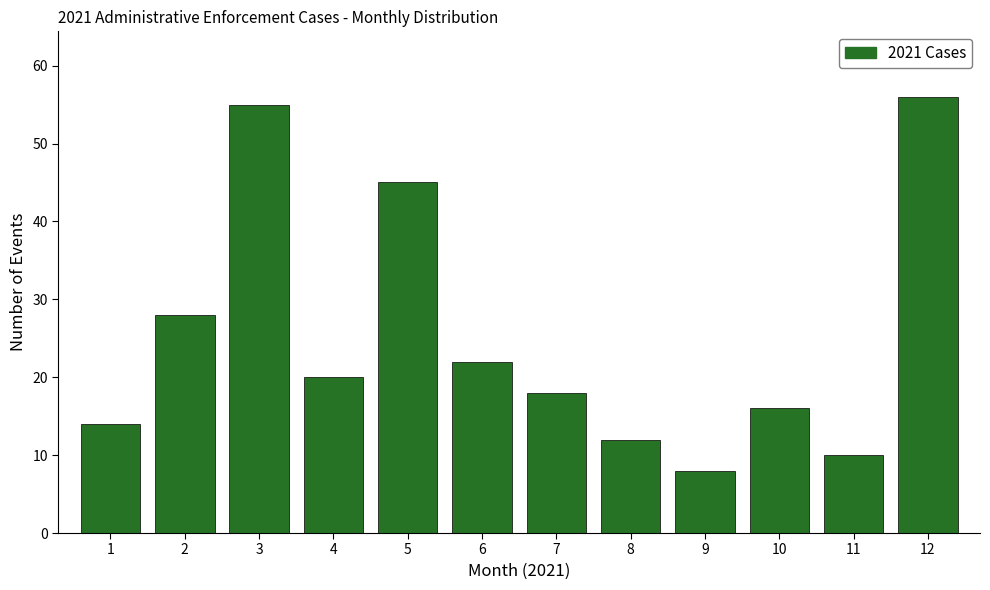

Reading right to left, transcribe all the data shown in this chart.

12=56	11=10	10=16	9=8	8=12	7=18	6=22	5=45	4=20	3=55	2=28	1=14